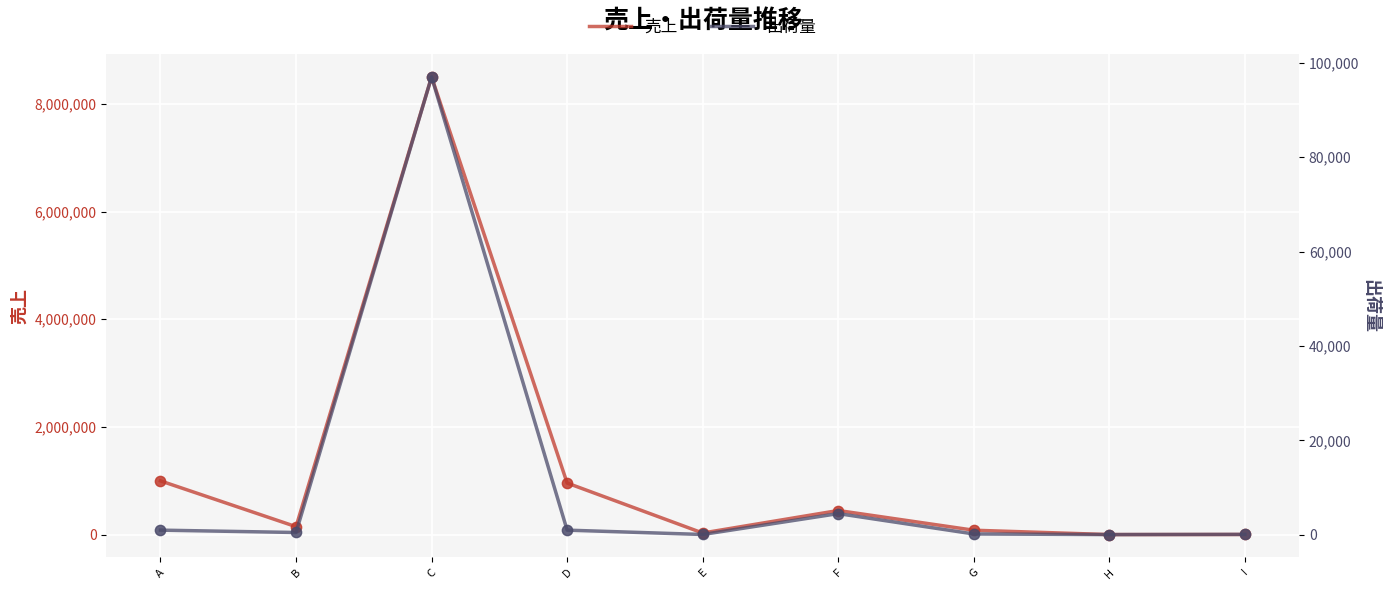

What are all the series names shown in the legend?

売上, 出荷量